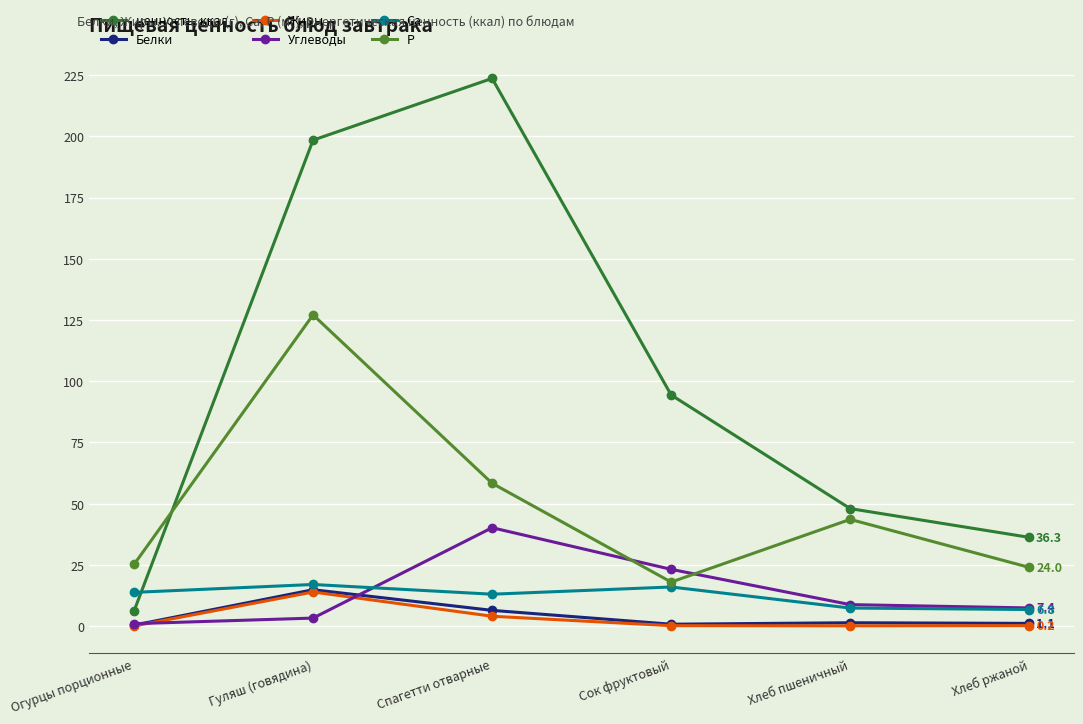

Which category has the highest value across all series?

Спагетти отварные